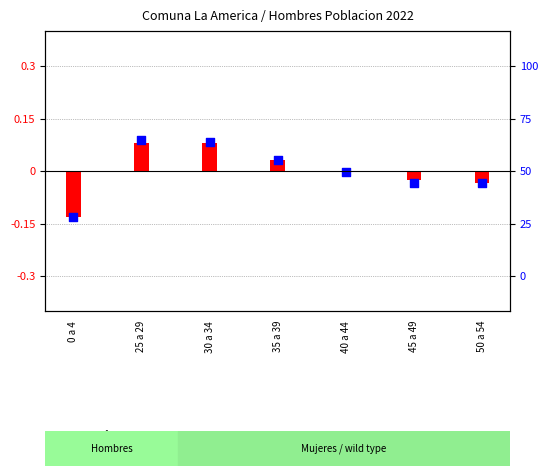

At which category is the sum across all series the highest?

25 a 29